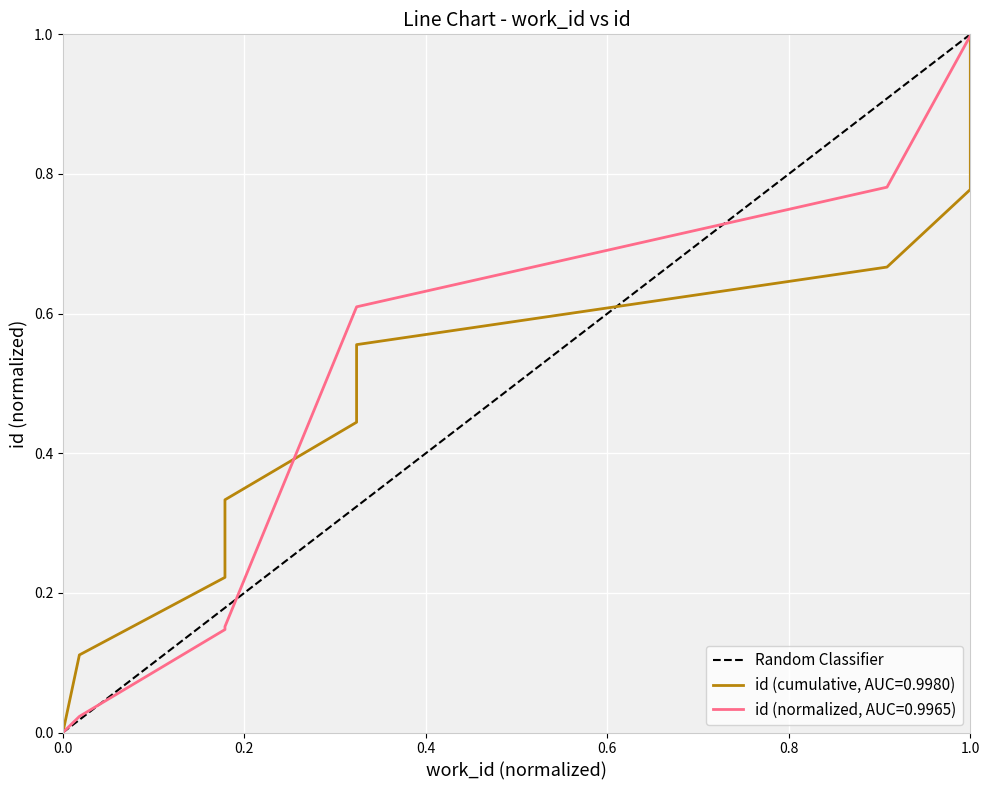

The value of Random Classifier at 0.0 is 0.4. True or false?

False